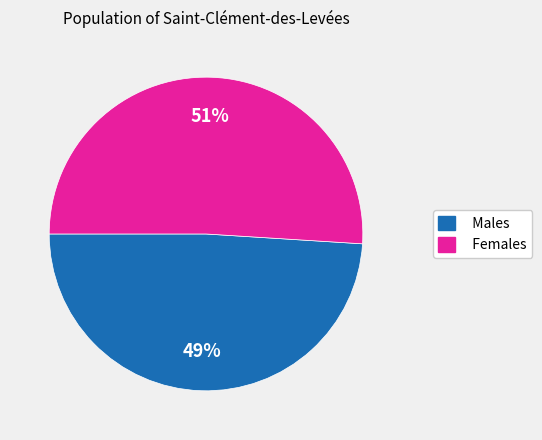

Is there a majority slice in this chart?

Yes